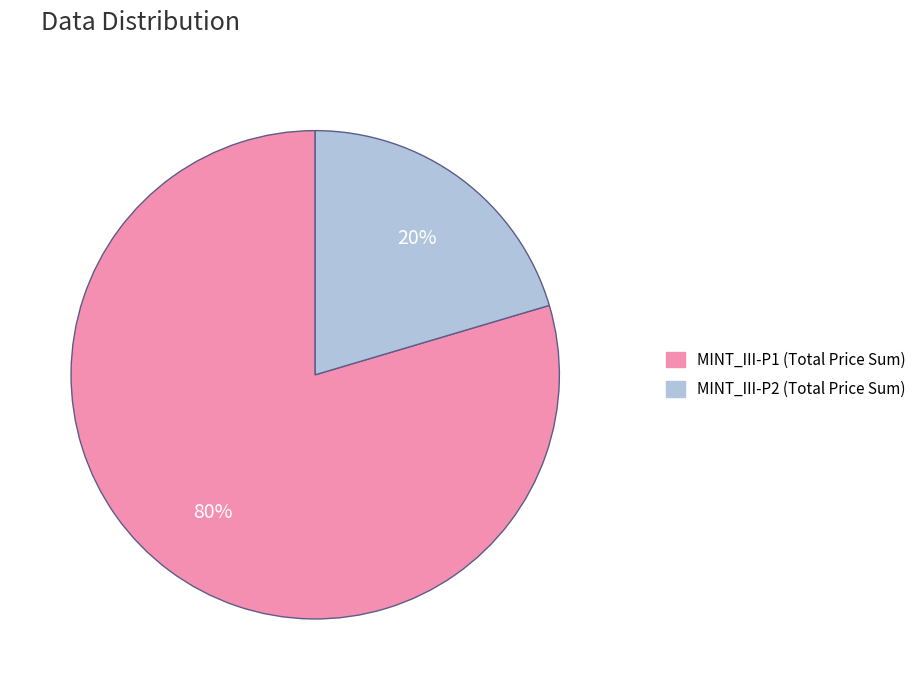

Is there a majority slice in this chart?

Yes